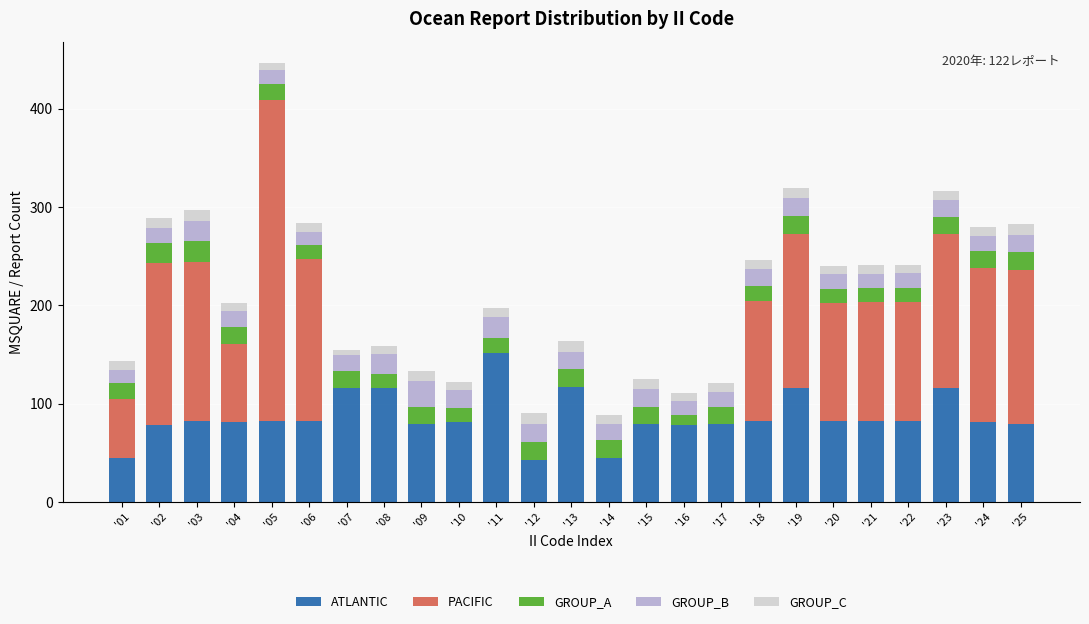

What is the maximum value for ATLANTIC?

151